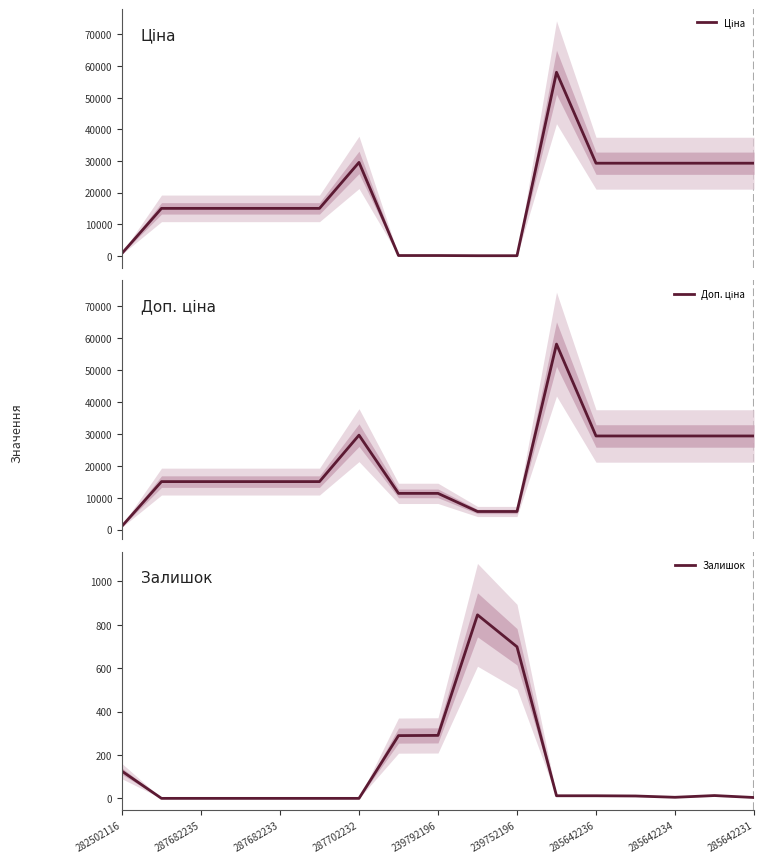

True or false: Залишок has a value of 290 at 239792196.

True